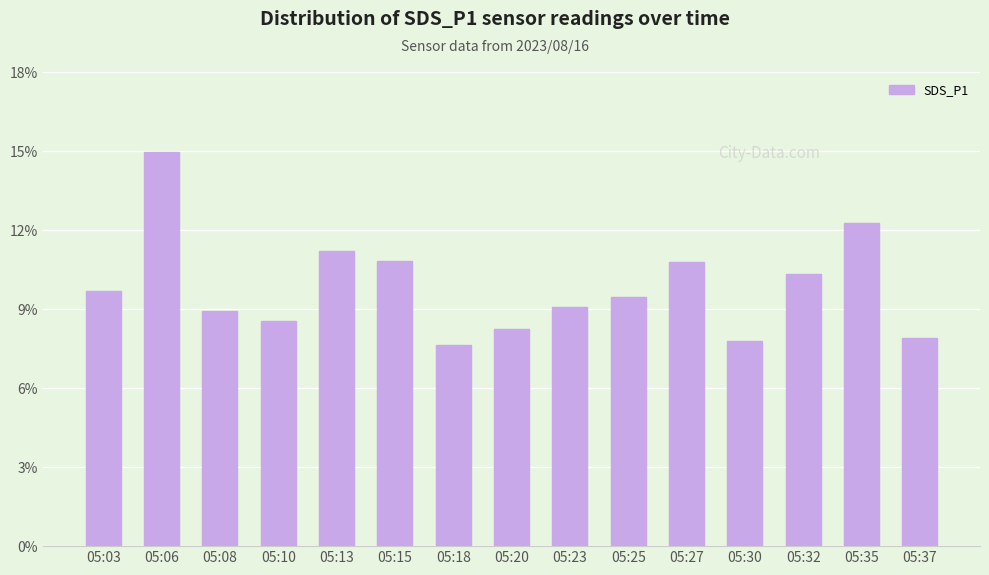

What is the minimum value shown in the chart?

7.6